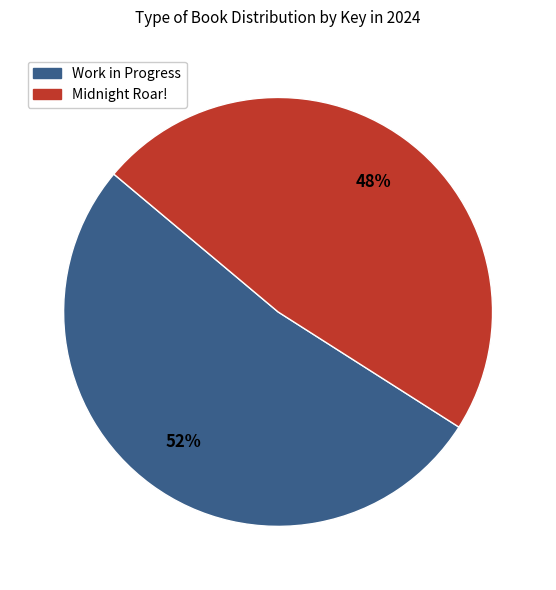

Rank the categories by value from lowest to highest.

Midnight Roar!, Work in Progress